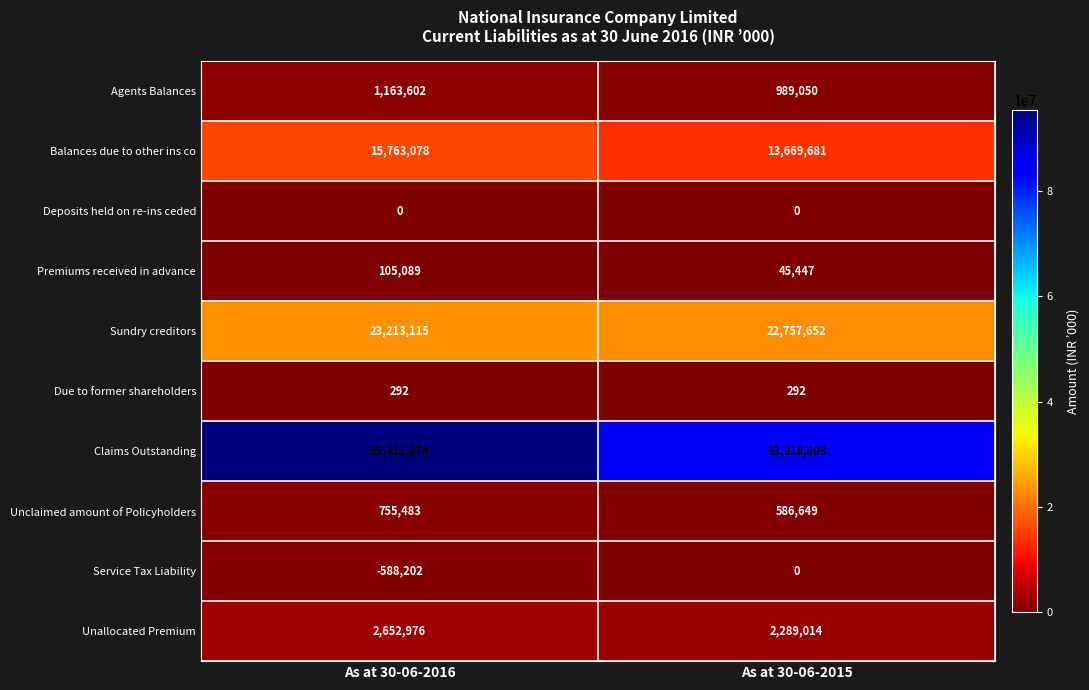

Rank the categories by Agents Balances value from lowest to highest.

As at 30-06-2015, As at 30-06-2016